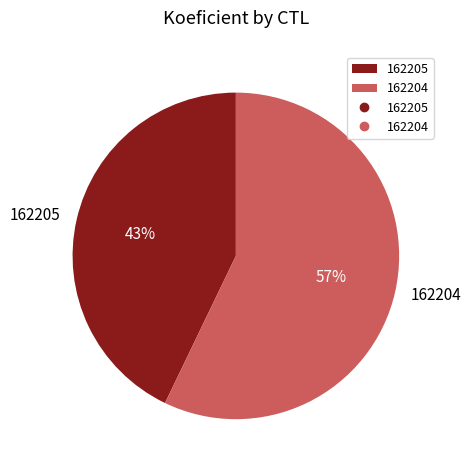

To the nearest percent, what portion does 162205 represent?

43%